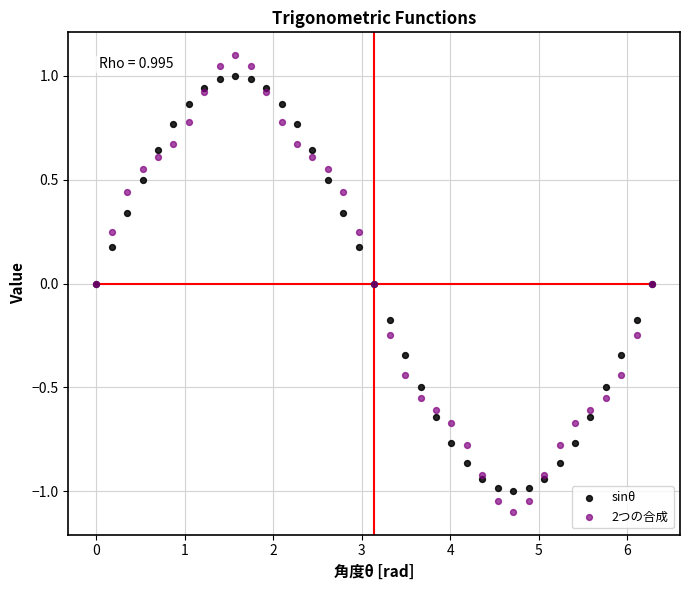

Which series reaches the maximum Y coordinate?

2つの合成